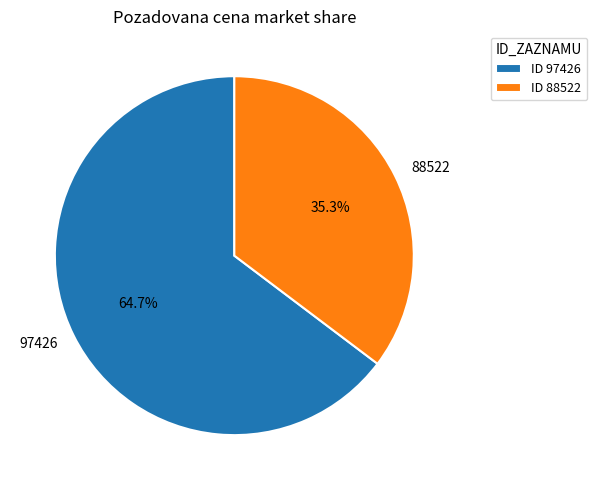

True or false: 97426 accounts for 73% of the total.

False